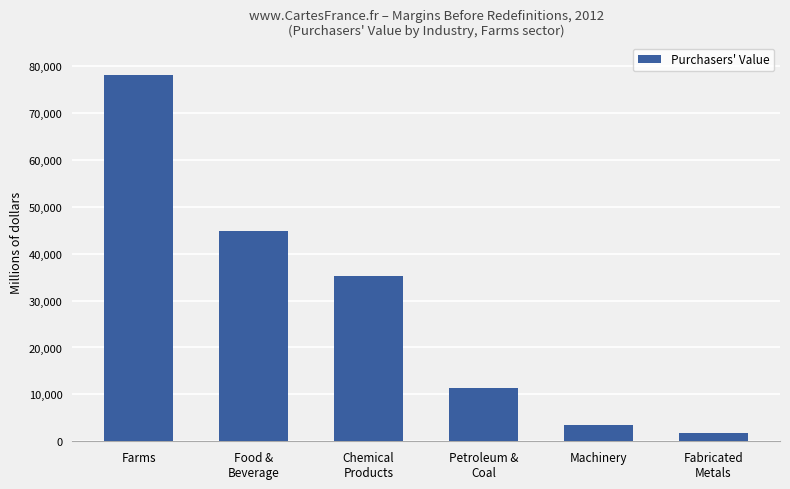

What is the value of the 6th bar from the left?

1764